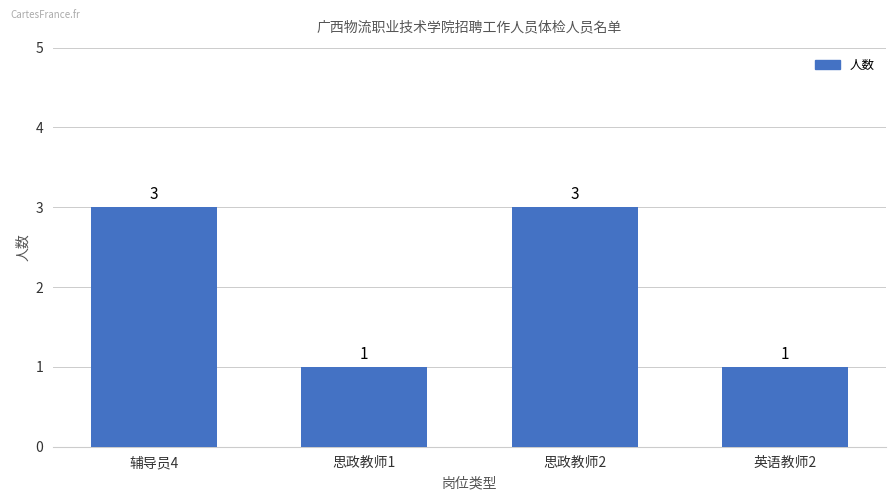

What is the ratio of the value at 辅导员4 to the value at 思政教师1?

3.0